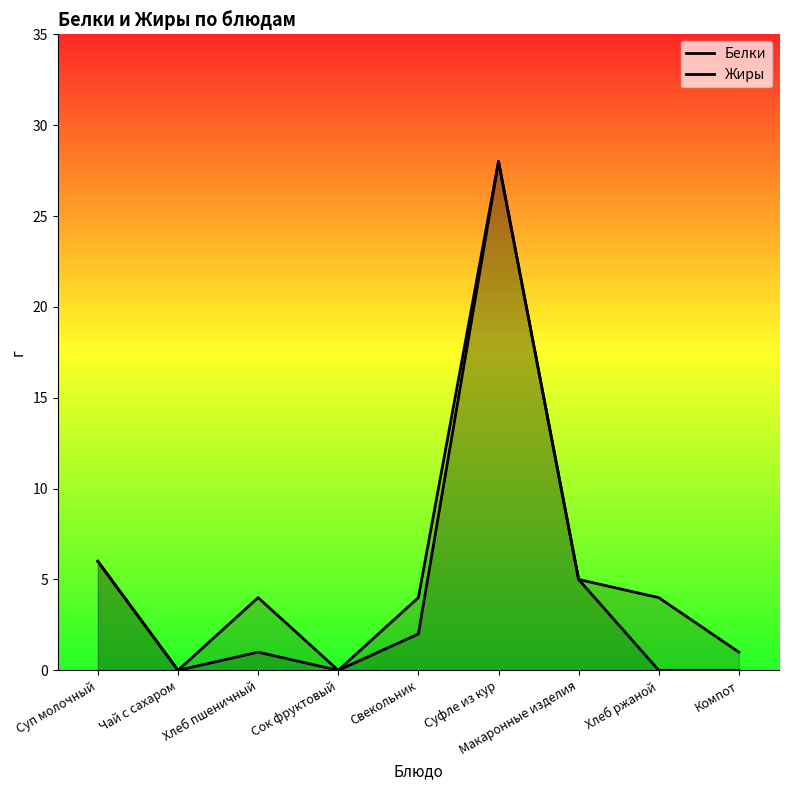

Reading left to right, what are all the values shown in this chart?

Белки: 6	0	4	0	2	28	5	4	1
Жиры: 6	0	1	0	4	28	5	0	0